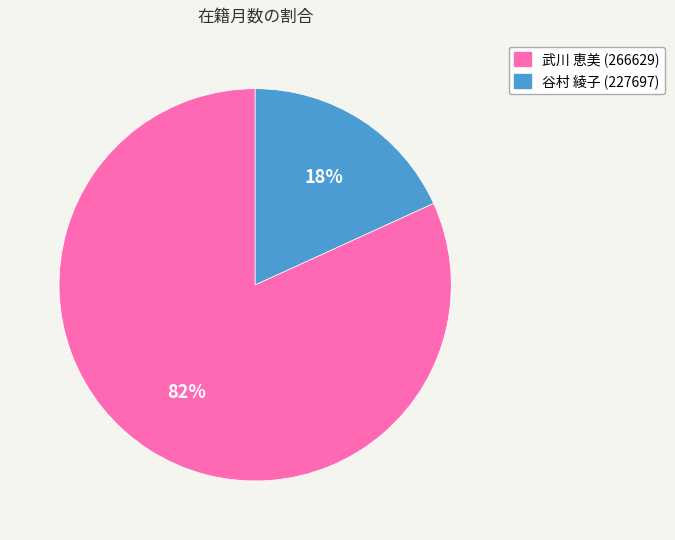

To the nearest percent, what is the combined percentage of 谷村 綾子 (227697) and 武川 恵美 (266629)?

100%